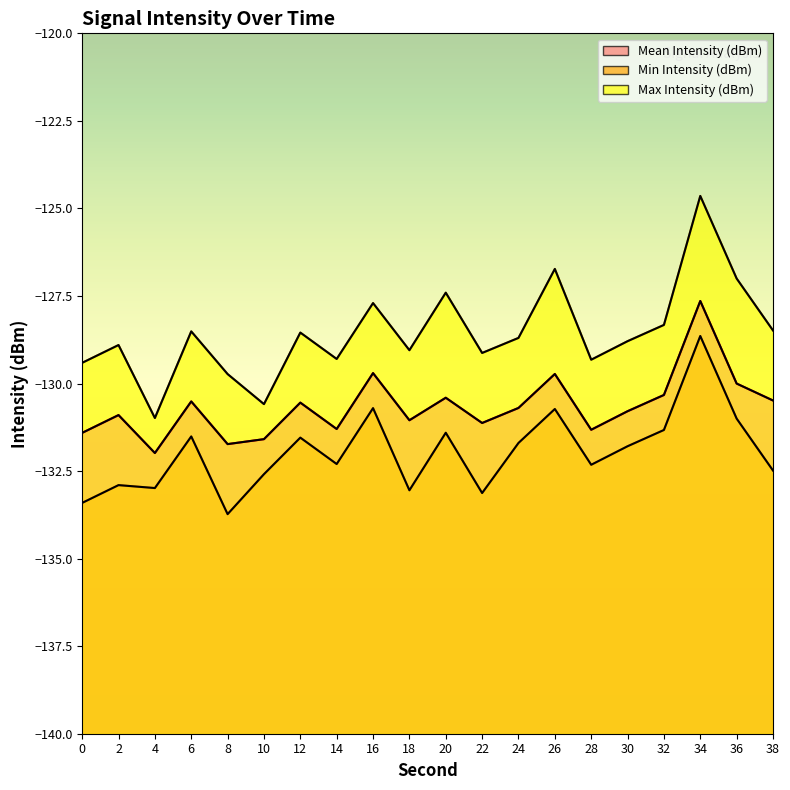

At 38, list the series in order from largest to smallest.

Max Intensity (dBm), Mean Intensity (dBm), Min Intensity (dBm)